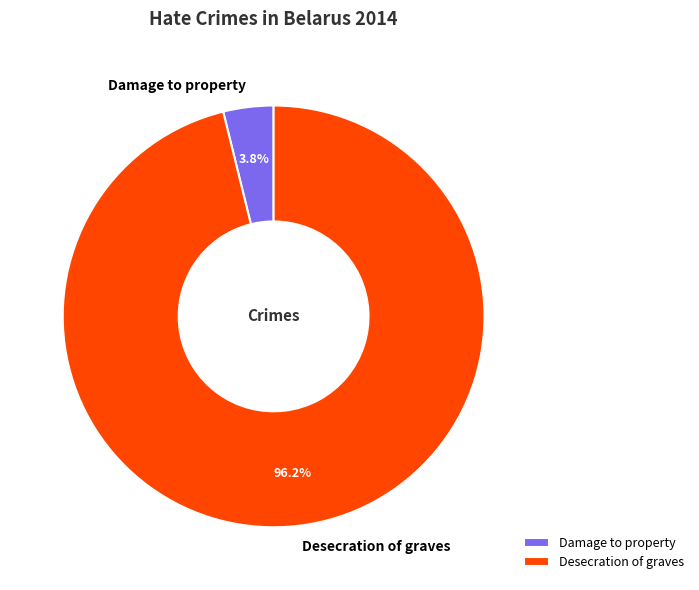

How many segments does this pie chart have?

2